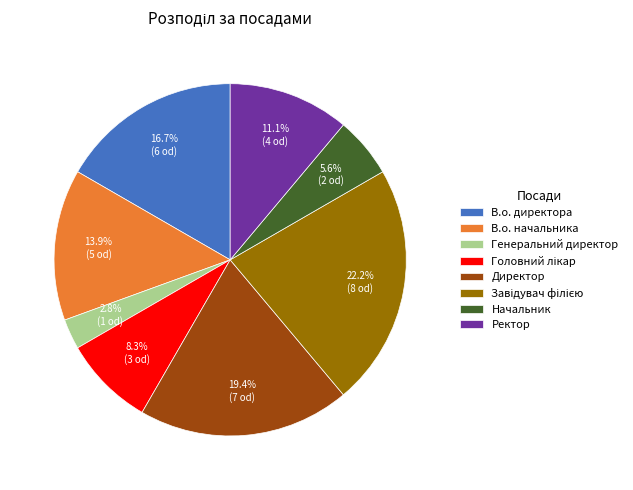

To the nearest percent, what portion does В.о. начальника represent?

14%